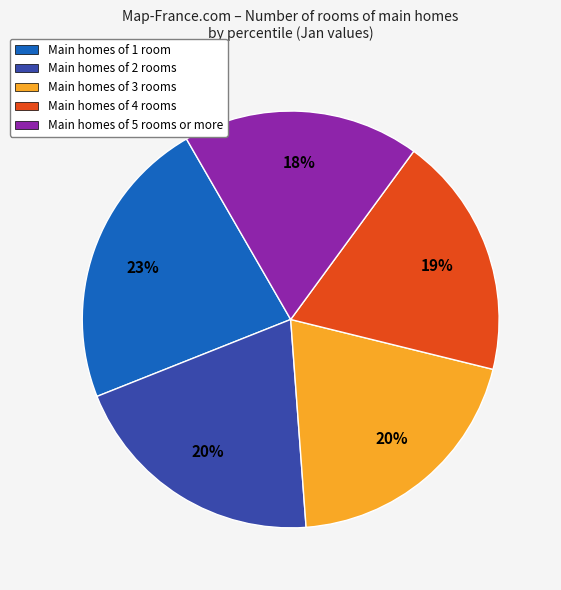

Combined, do Main homes of 2 rooms and Main homes of 5 rooms or more account for over 50%?

No